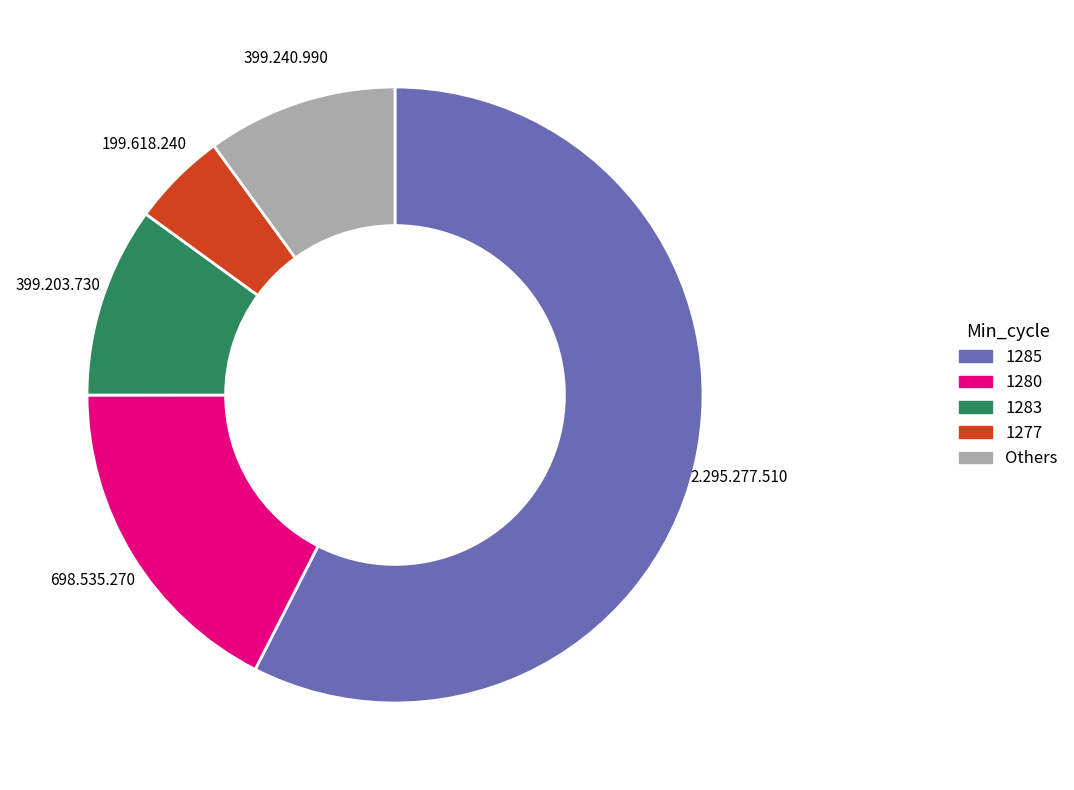

Is there a majority slice in this chart?

Yes